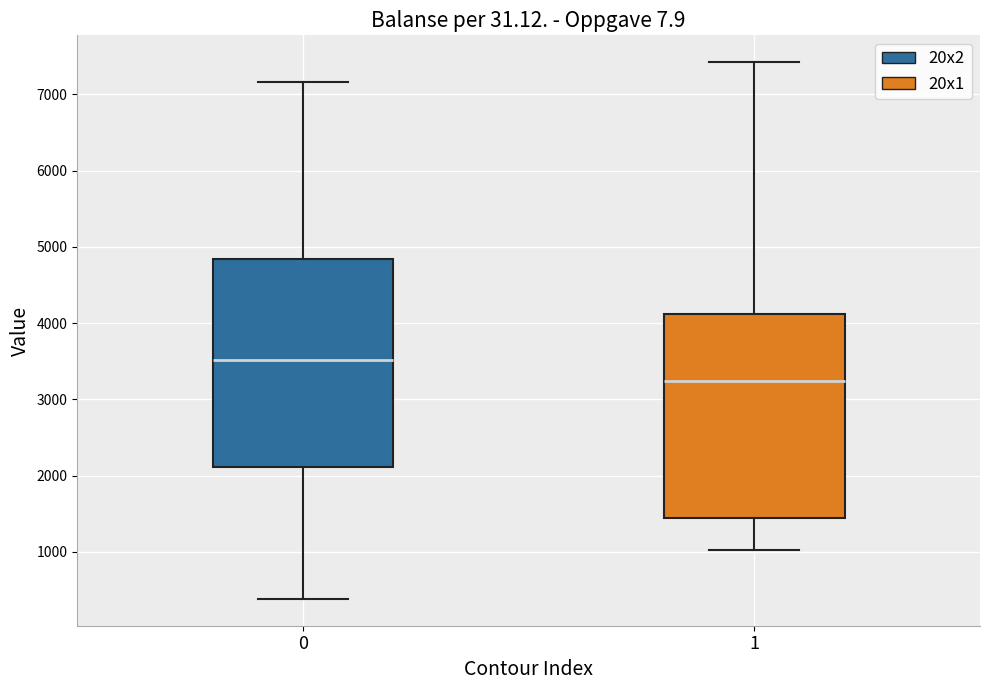

Which box's median line is the highest?

0